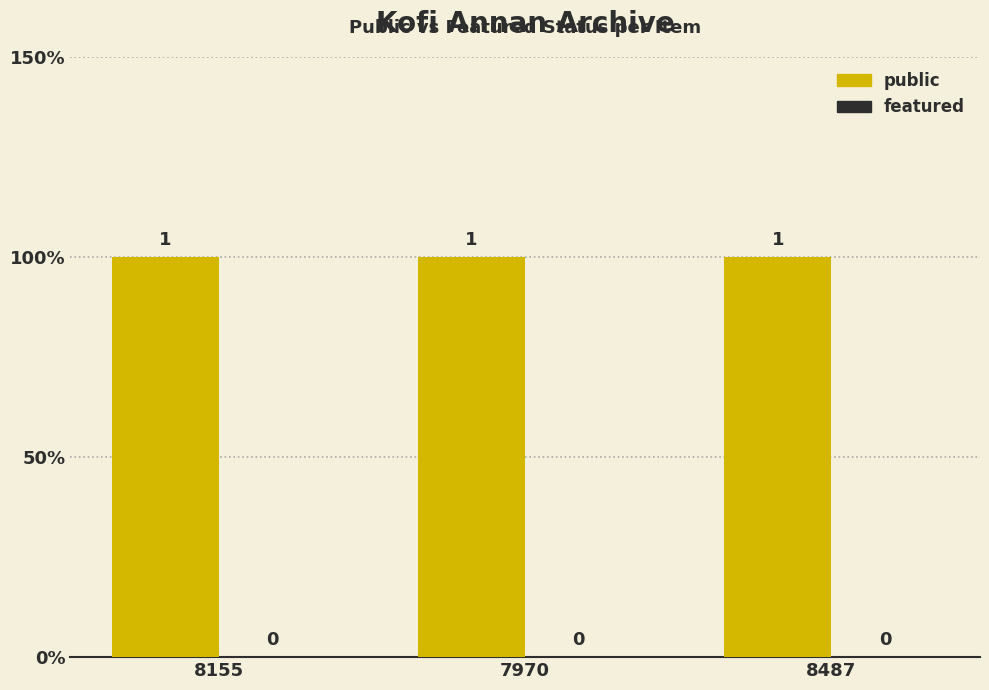

Rank the series by their maximum value, from lowest to highest.

featured, public